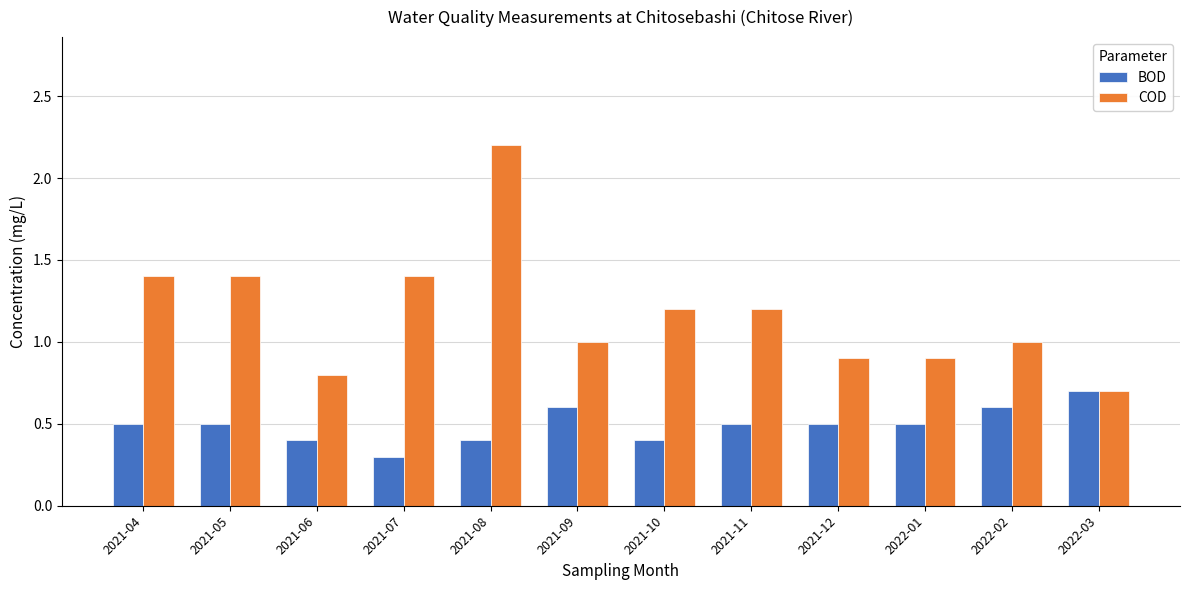

What is the label of the 4th bar from the right?

2021-12